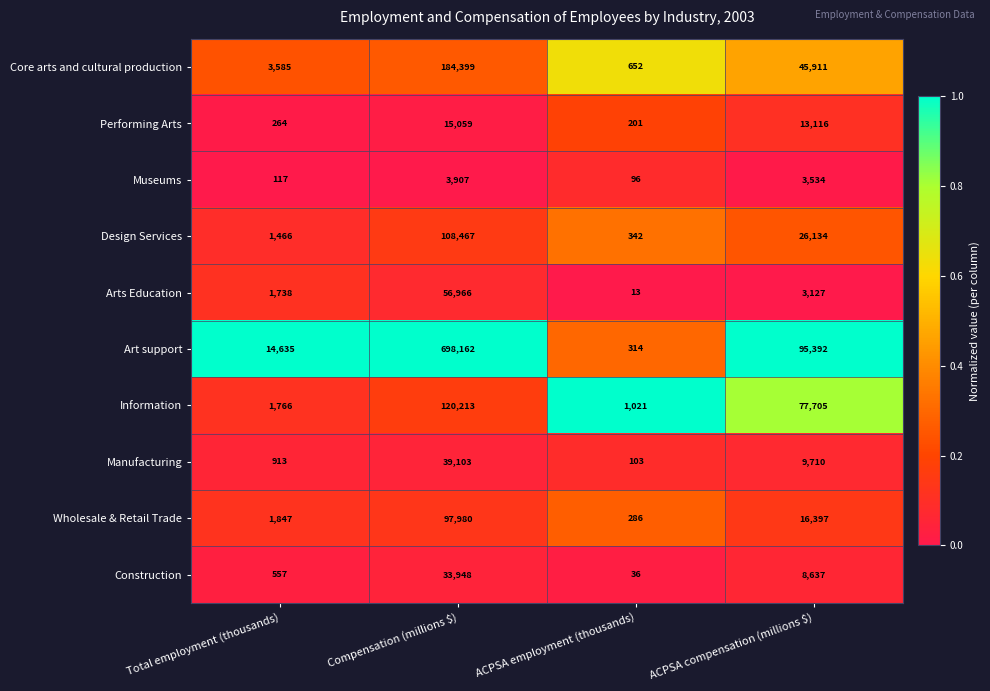

What is the sum of all Arts Education values?

61844